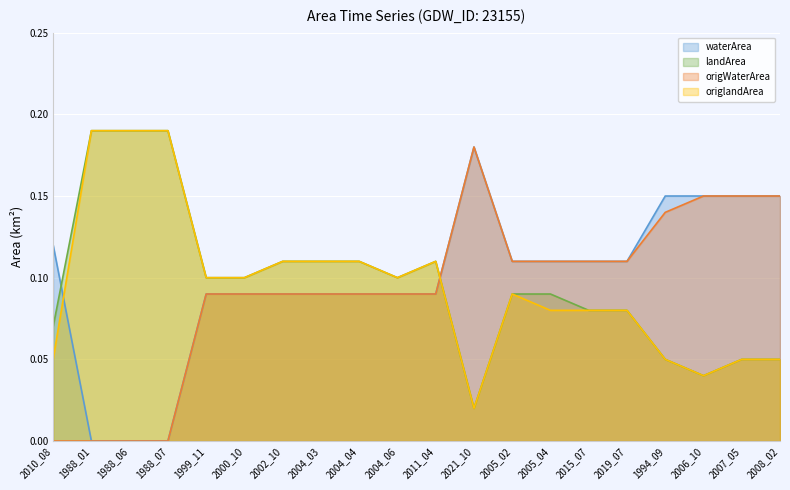

Which series changed the most between 2004_06 and 2008_02?

waterArea